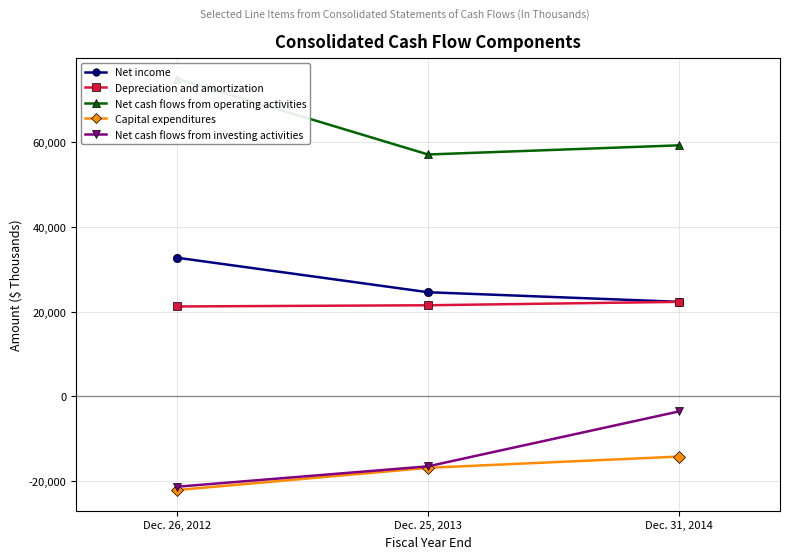

Which series has the largest total across all categories?

Net cash flows from operating activities